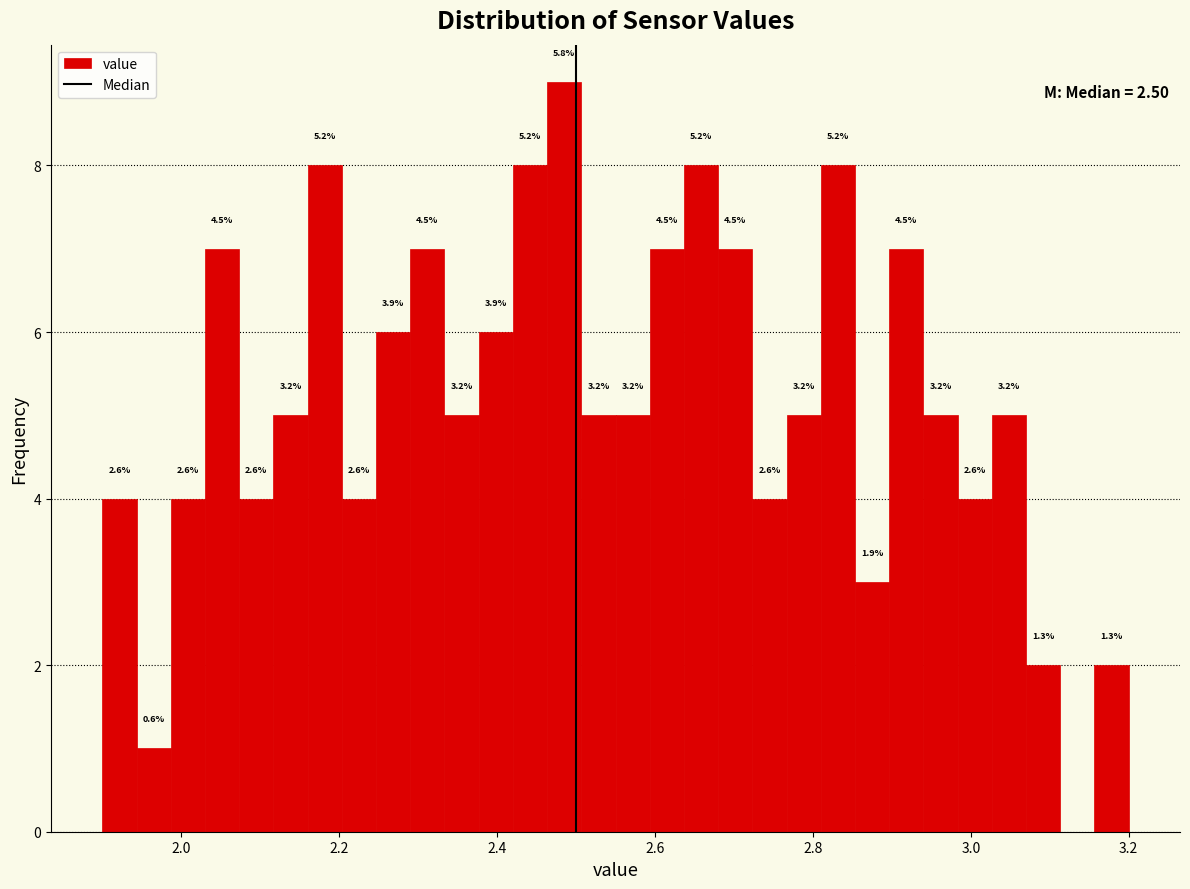

Around what value on the x-axis is the tallest bar? Give the approximate position of its centre, as read against the axis.

2.48